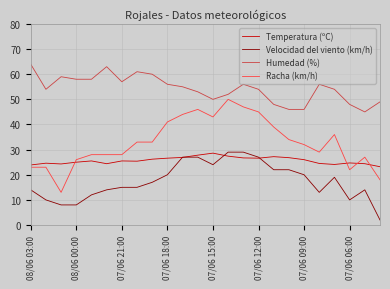

What is the lowest value of the Humedad (%) series?

45.0